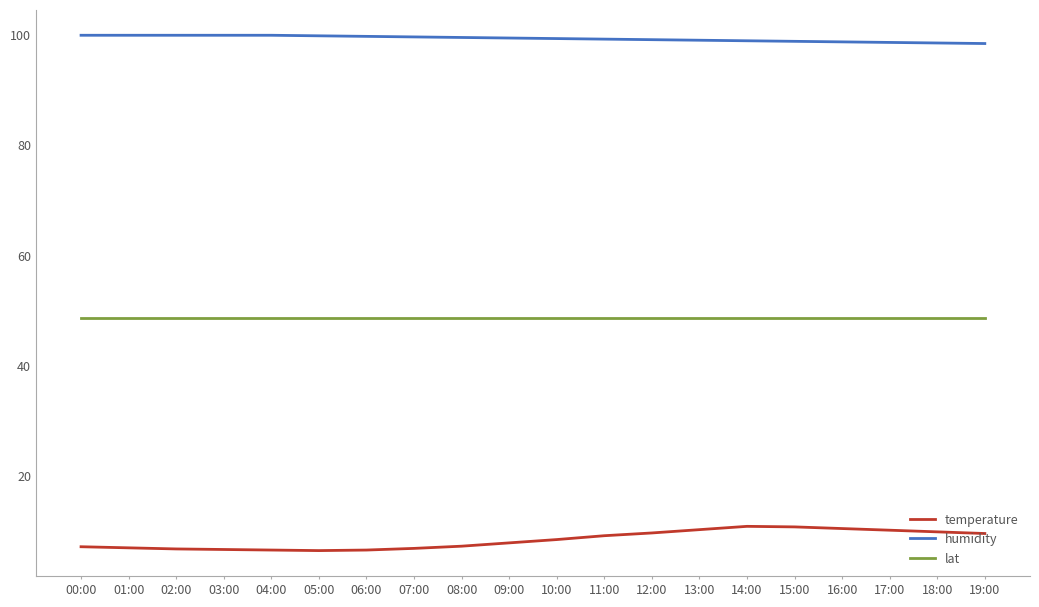

Rank the series by their maximum value, from lowest to highest.

temperature, lat, humidity